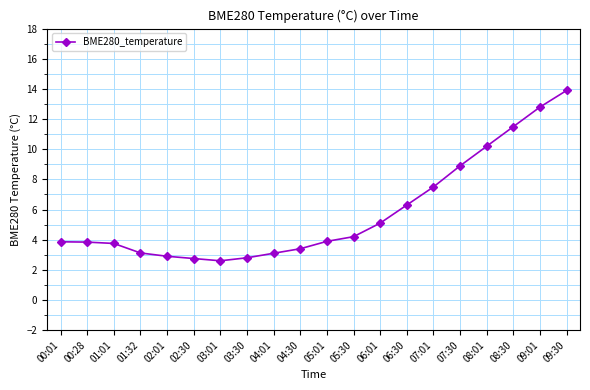

What is the minimum value shown in the chart?

2.6